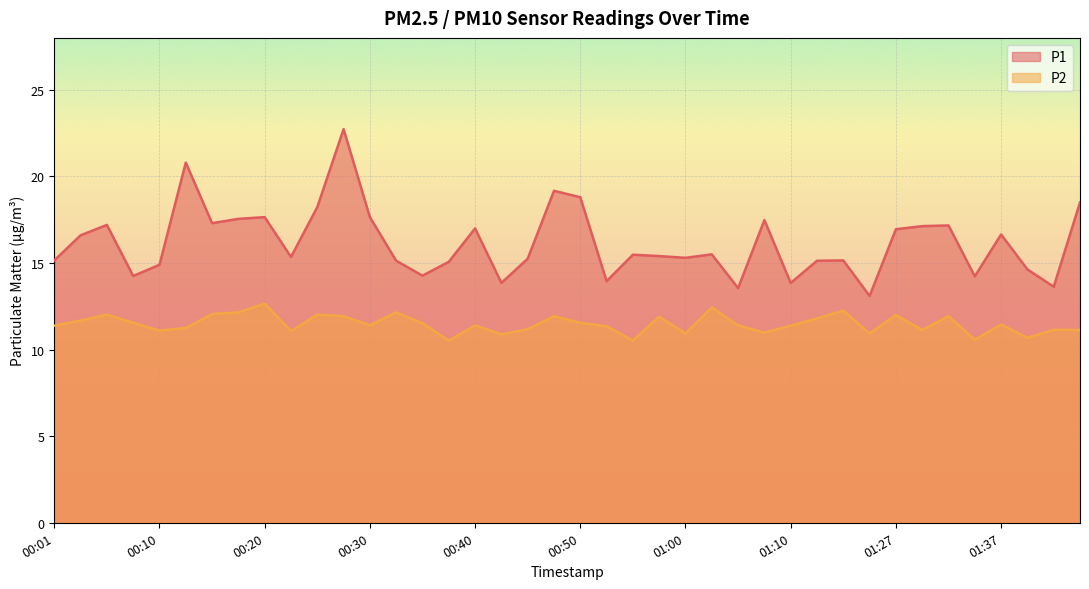

Count the number of data series in this chart.

2